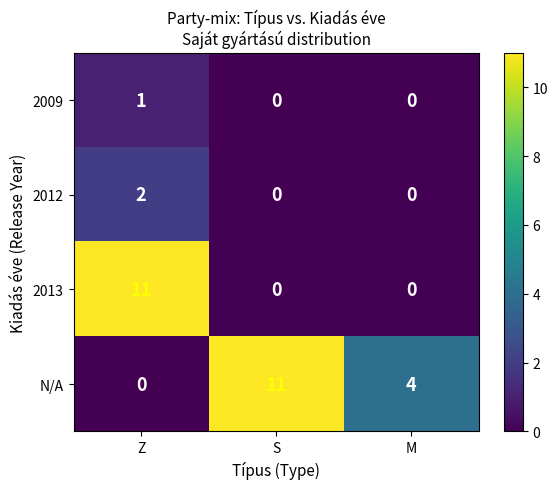

What is the difference between the N/A values at S and Z?

11